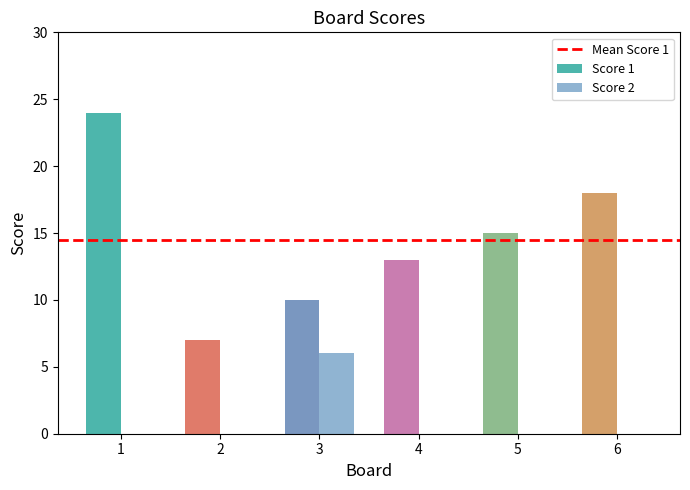

Count the number of values greater than 0.

1